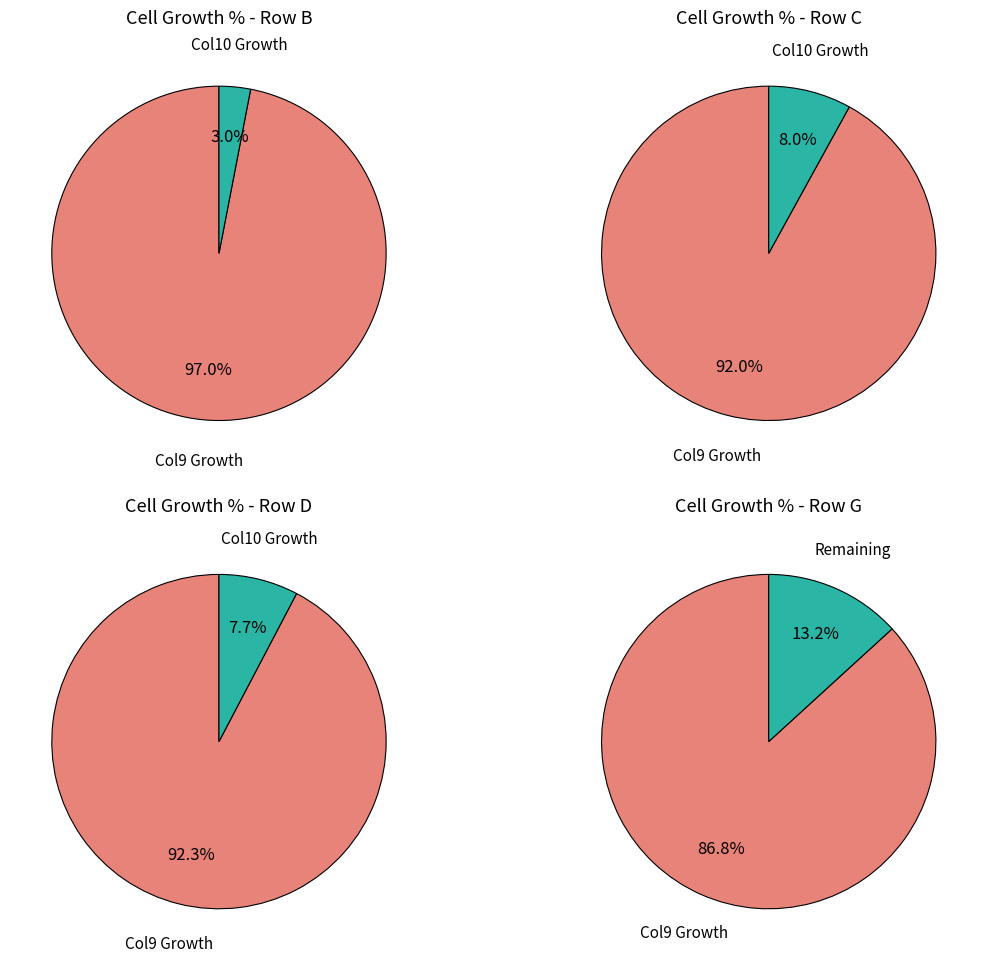

The 0 slice represents 91% of the pie. True or false?

False